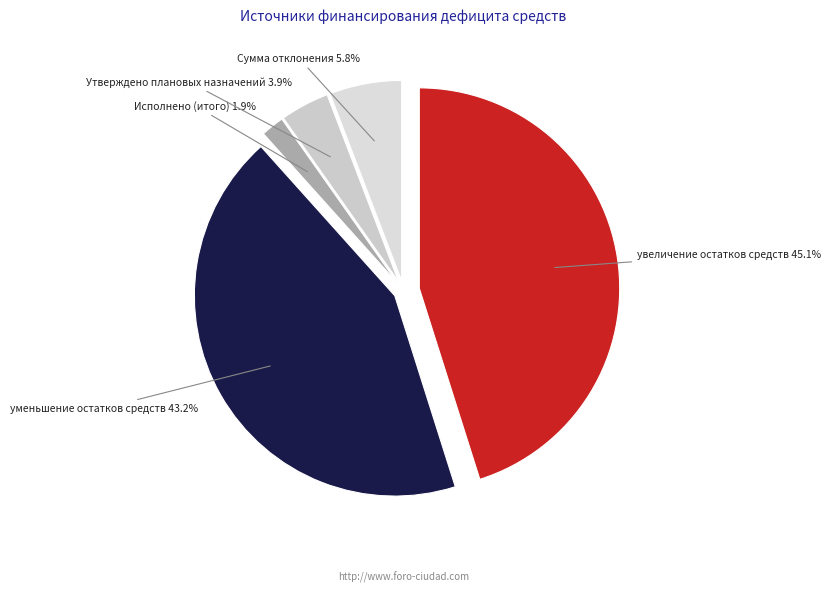

True or false: Сумма отклонения accounts for 1% of the total.

False